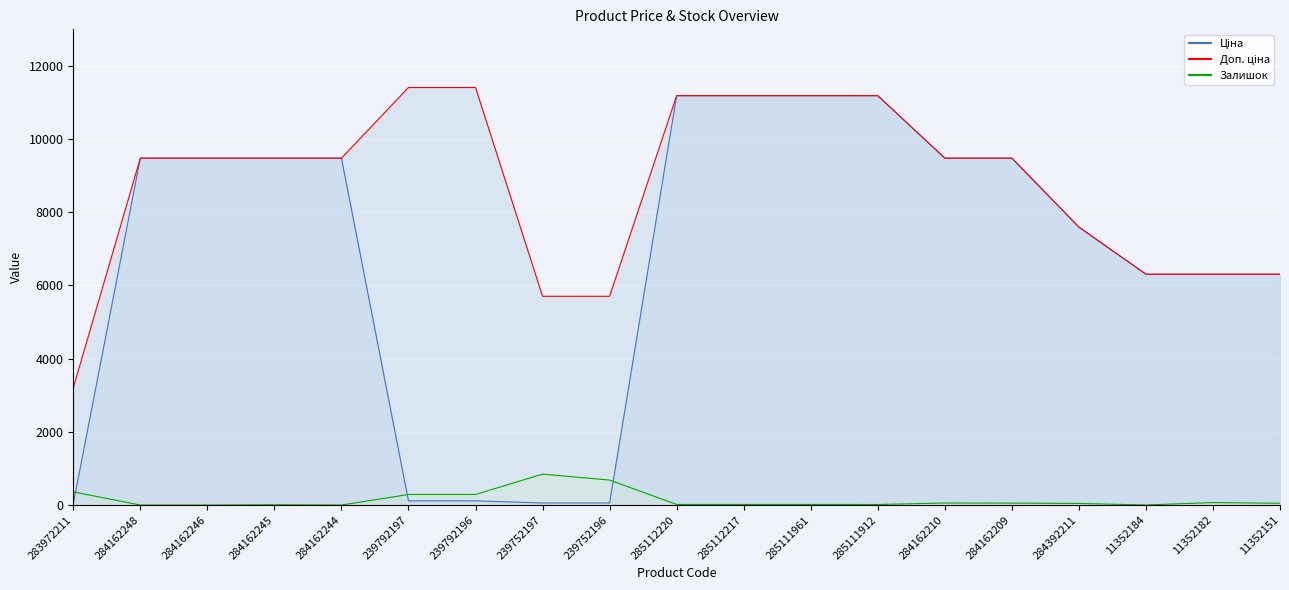

List the series in order of their peak value, highest first.

Доп. ціна, Ціна, Залишок